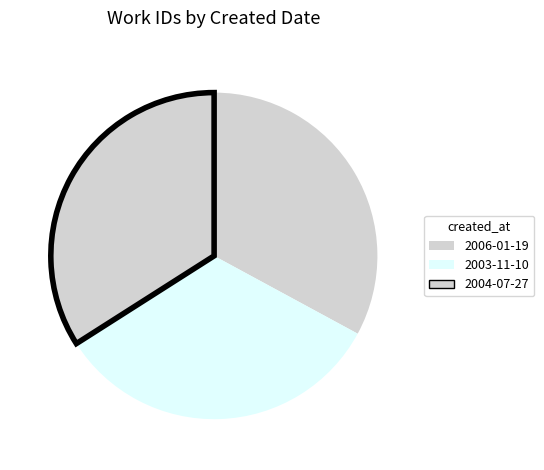

Does any single category account for the majority?

No